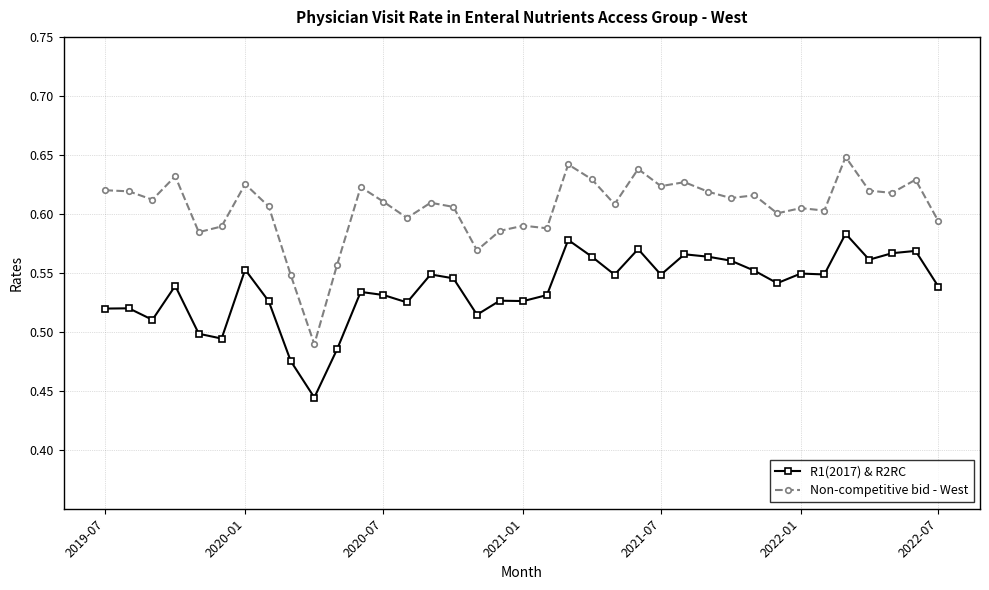

Which series has the largest total across all categories?

Non-competitive bid - West